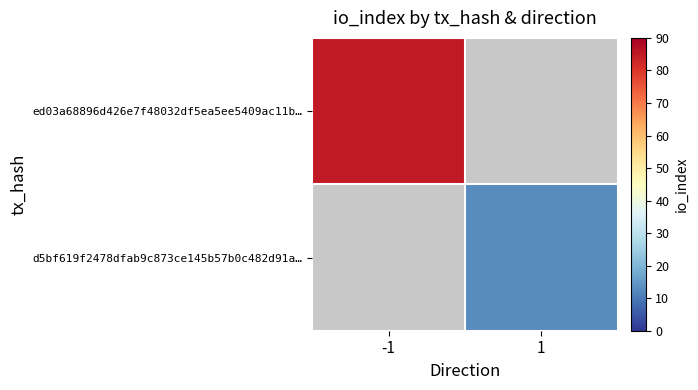

Which category has the highest value in the d5bf619f2478dfab9c873ce145b57b0c482d91a… series?

-1